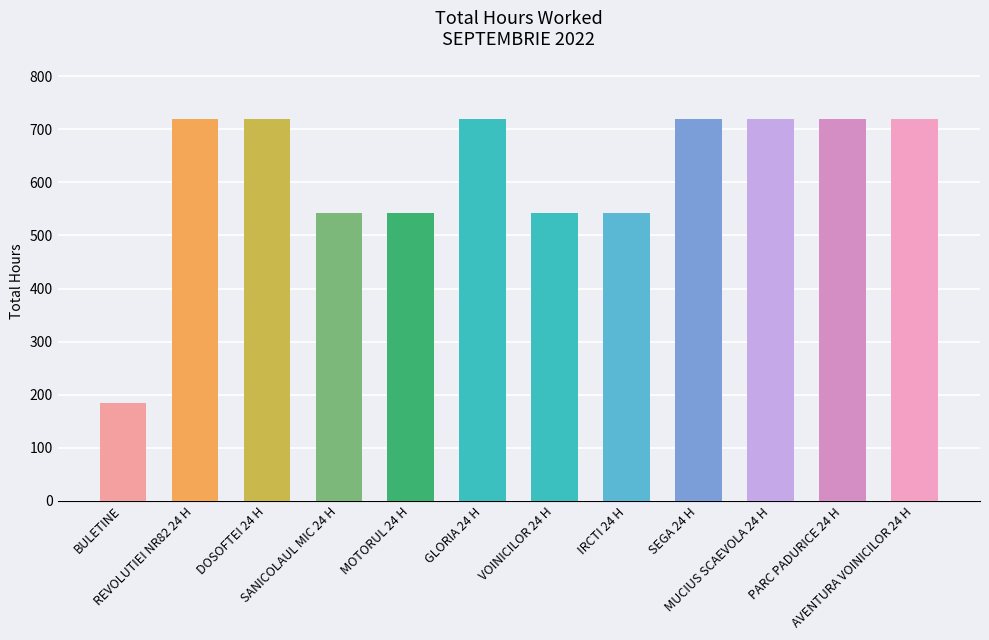

Reading left to right, transcribe all the data shown in this chart.

184.5	720.0	720.0	541.5	541.5	720.0	541.5	541.5	720.0	720.0	720.0	720.0